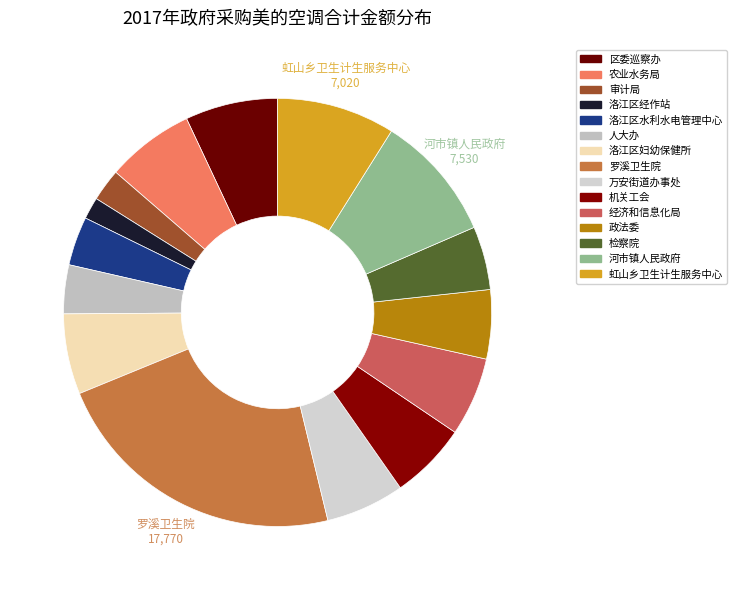

To the nearest percent, what percentage of the pie is 洛江区经作站?

2%